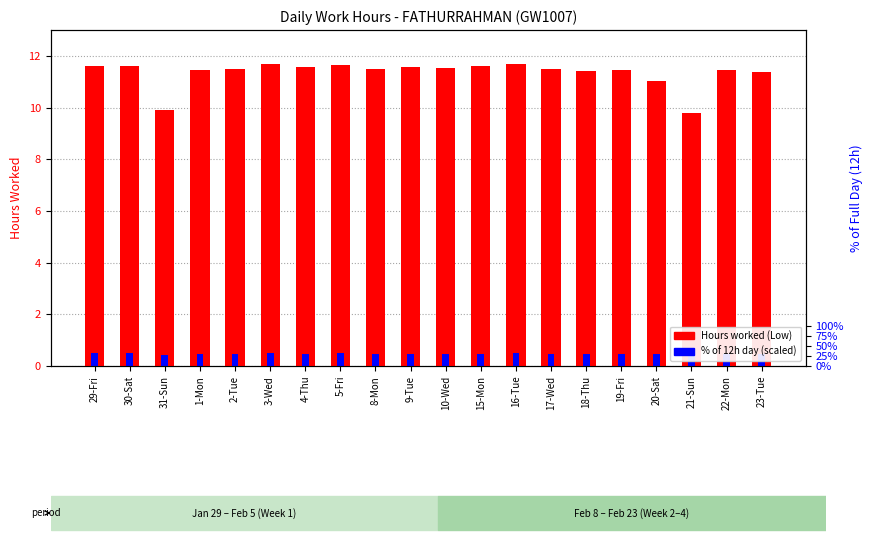

What is the sum of the Hours worked (Low) values at 21-Sun and 22-Mon?

21.3